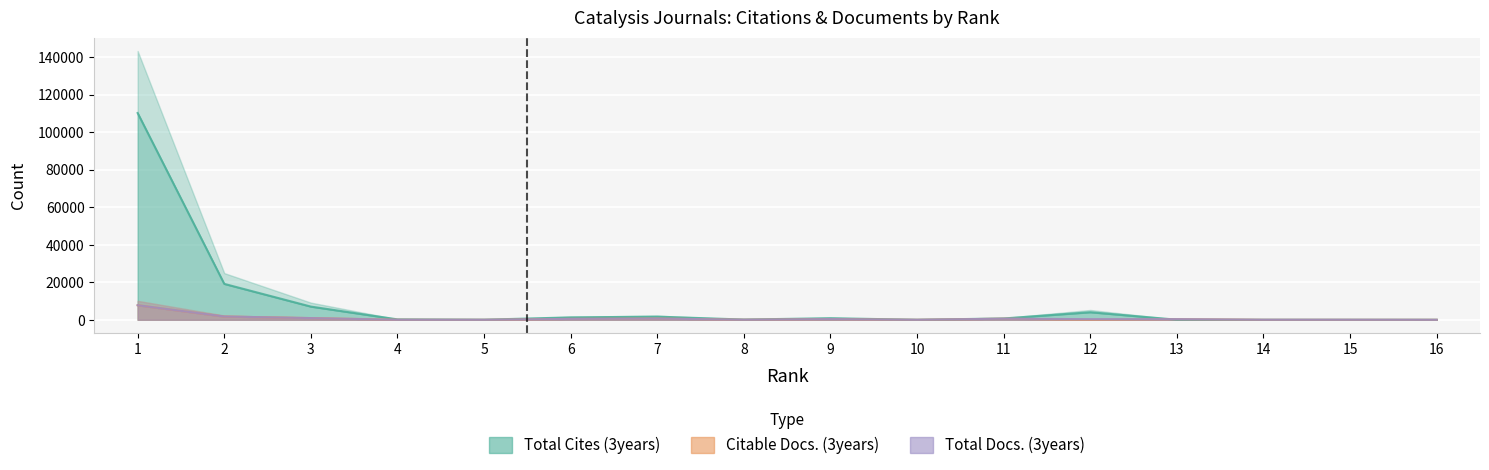

Between which two adjacent categories do Total Docs. (3years) and Citable Docs. (3years) first intersect?

15 and 16